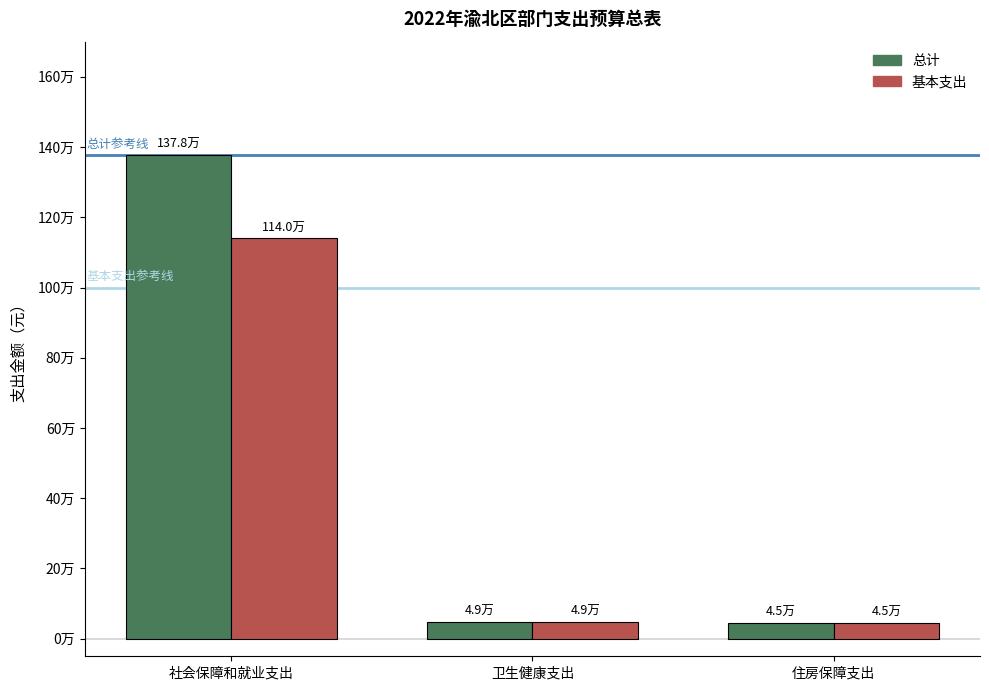

Does the chart contain any negative values?

No